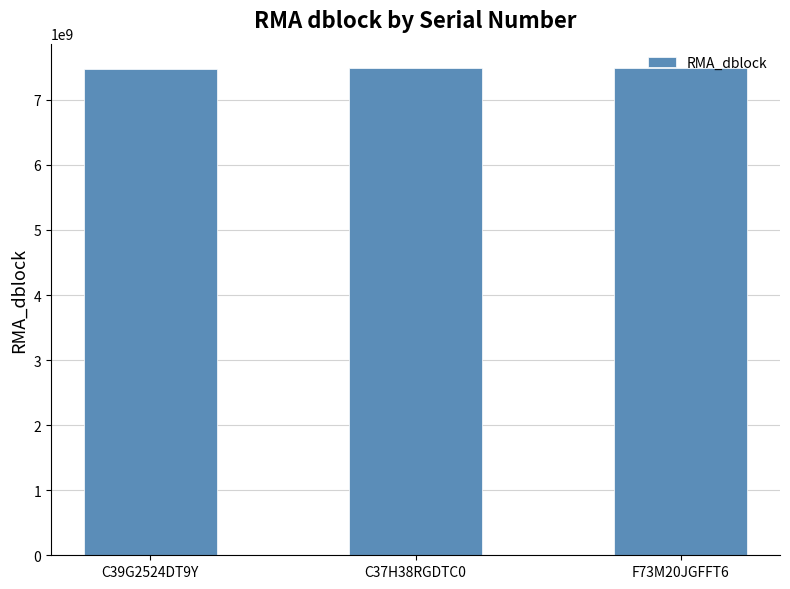

What is the change in value from C39G2524DT9Y to F73M20JGFFT6?

+15988896